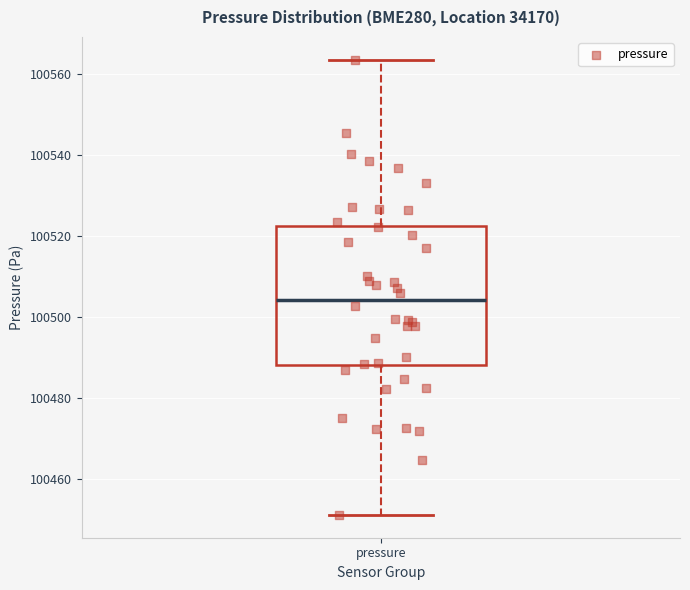

Where is the upper edge of the box for pressure on the y-axis? The values are not printed on the chart, so give them approximately, as read against the axis.

100522